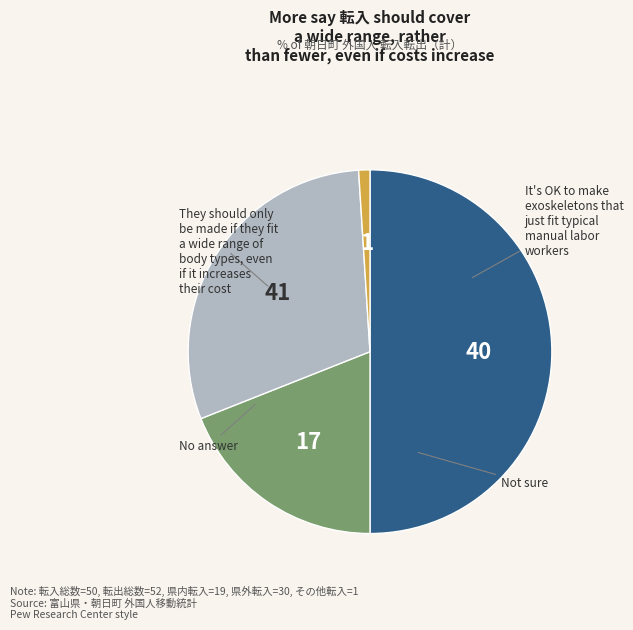

Which slice is the smallest?

その他転入